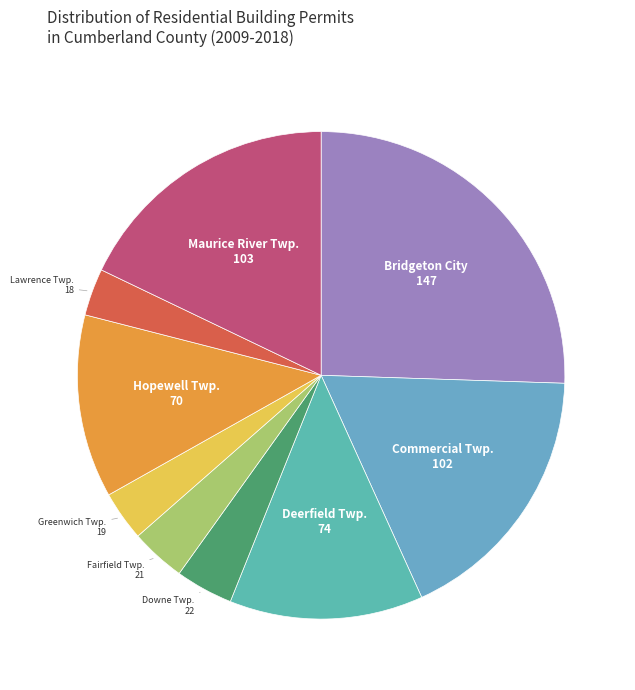

Does Bridgeton City account for over 50% of the chart?

No